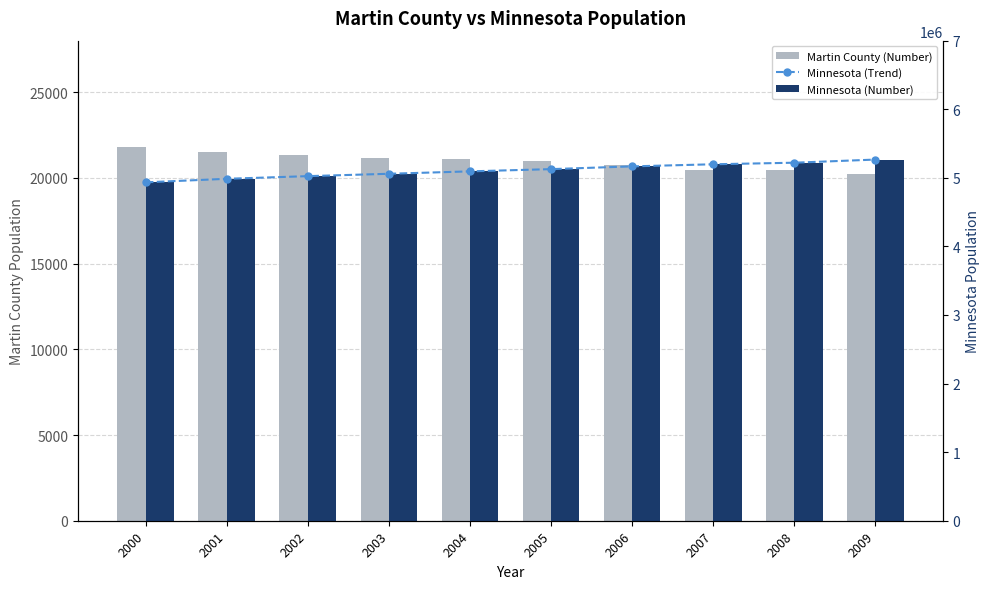

Between 2000 and 2004, which series saw the biggest shift?

Minnesota (Trend)